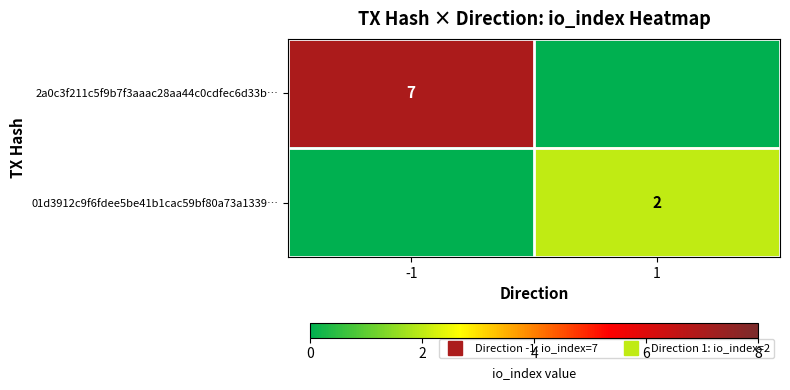

What is the total value across all series at -1?

7